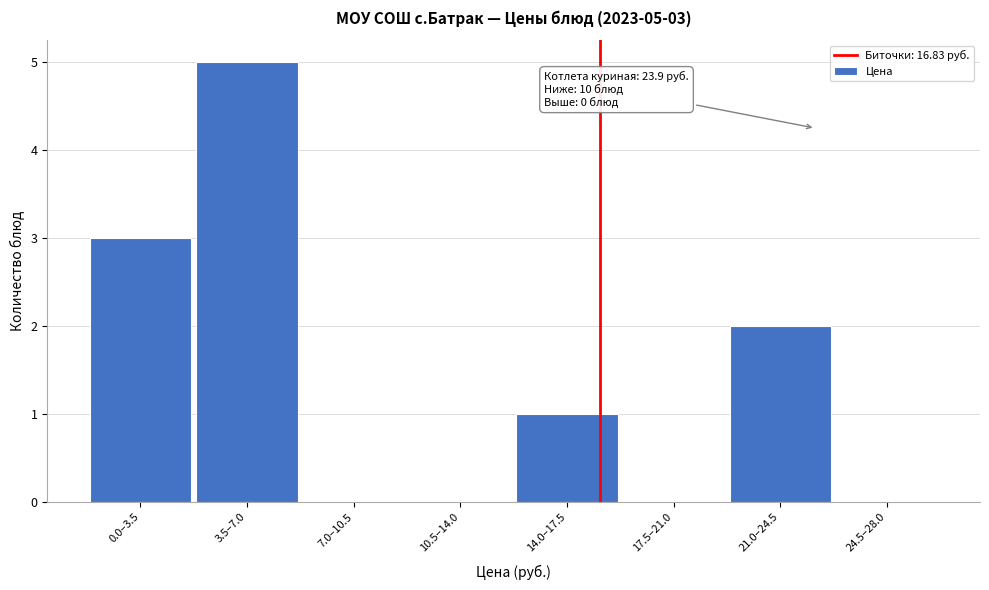

Reading right to left, extract all data points from this chart.

24.5–28.0=0	21.0–24.5=2	17.5–21.0=0	14.0–17.5=1	10.5–14.0=0	7.0–10.5=0	3.5–7.0=5	0.0–3.5=3